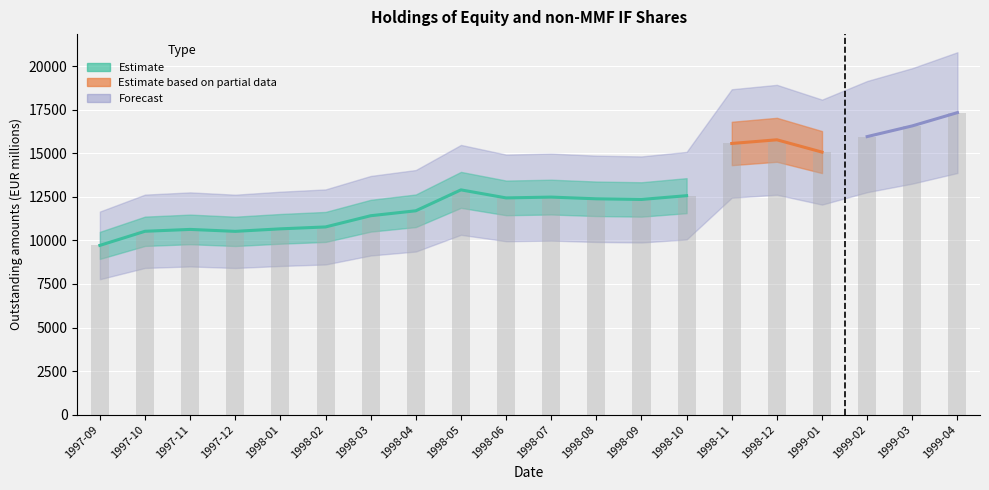

Rank the categories by value from lowest to highest.

1997-09, 1997-12, 1997-10, 1997-11, 1998-01, 1998-02, 1998-03, 1998-04, 1998-09, 1998-08, 1998-06, 1998-07, 1998-10, 1998-05, 1999-01, 1998-11, 1998-12, 1999-02, 1999-03, 1999-04